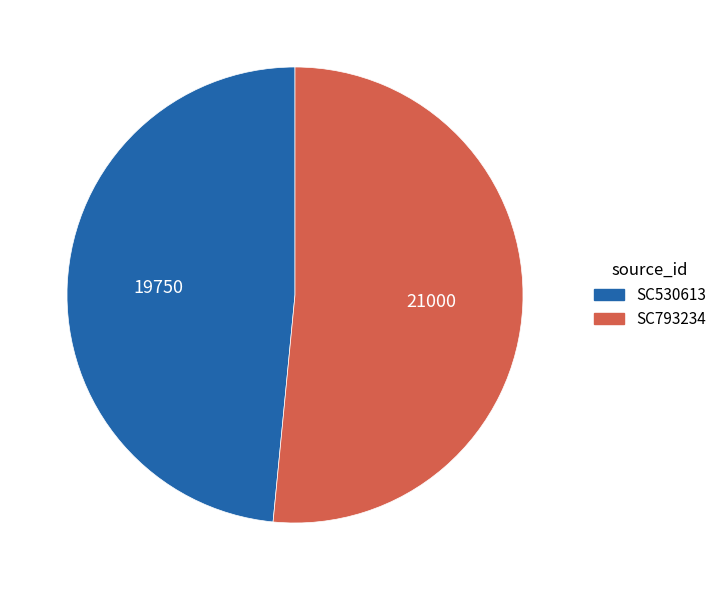

The SC793234 slice represents 52% of the pie. True or false?

True